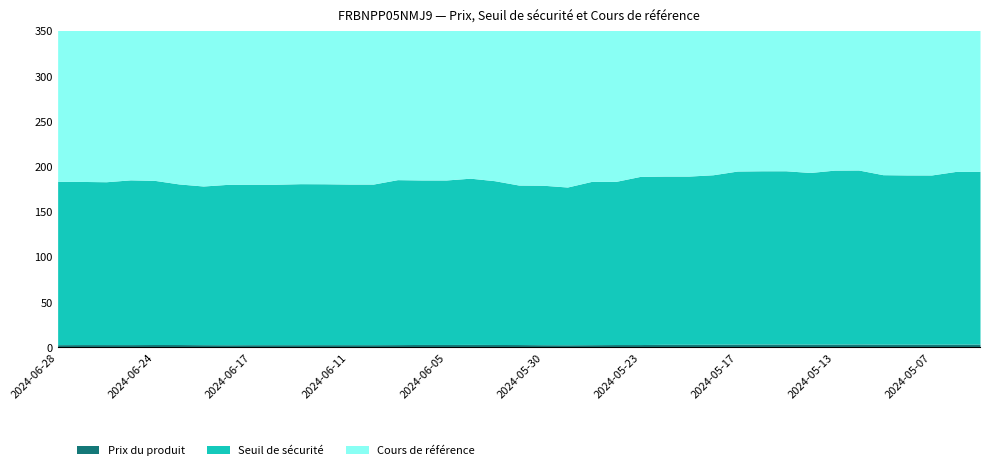

True or false: Cours de référence and Seuil de sécurité intersect in this chart.

False